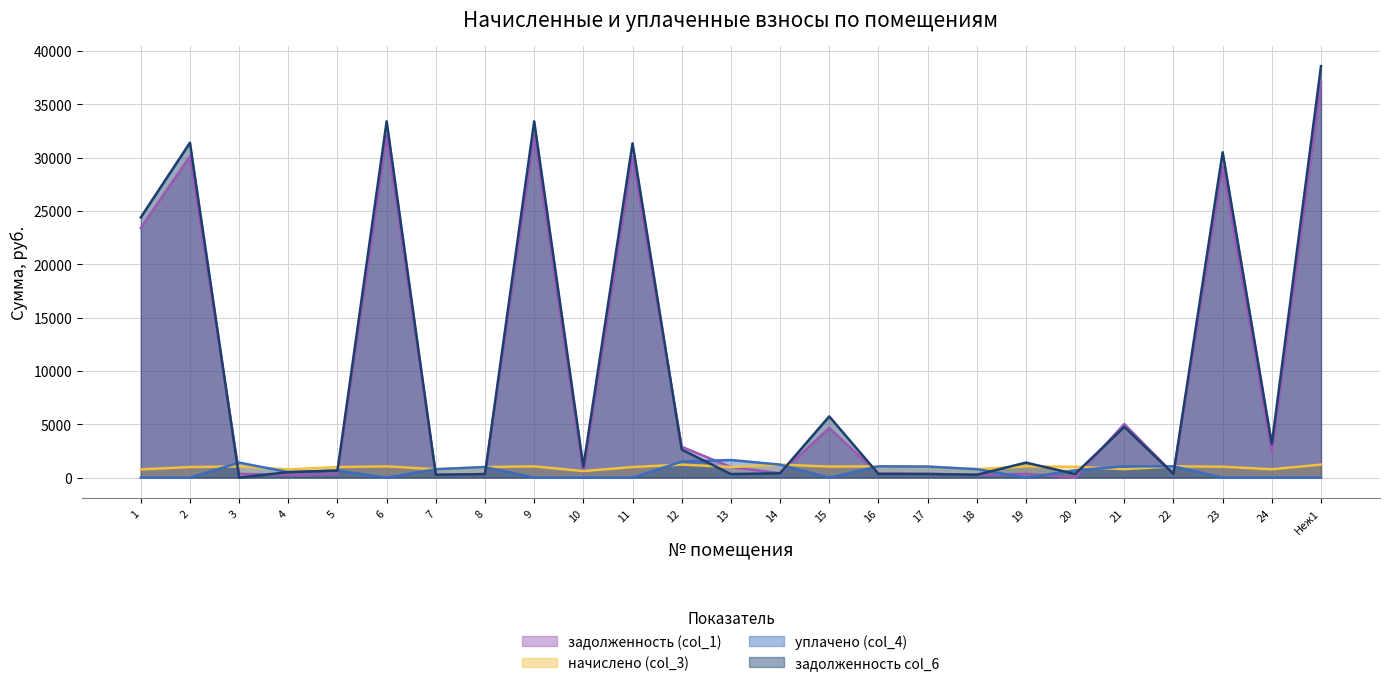

Reading left to right, transcribe all the data shown in this chart.

задолженность (col_1): 23412.8	30132.5	351.6	256.8	330.5	32052.4	262.1	330.5	32052.4	408.3	30078.7	2888.4	989.8	406.0	4657.9	351.6	344.0	263.2	351.0	0.0	5024.0	352.2	29209.8	2348.2	37011.8
начислено (col_3): 770.5	991.6	1054.8	770.5	991.6	1054.8	786.2	991.6	1054.8	612.5	989.8	1221.5	989.8	1218.0	1037.2	1054.8	1031.9	789.8	1053.0	1017.9	793.3	1056.5	1023.2	782.7	1218.0
уплачено (col_4): 0.0	0.0	1406.4	513.6	661.1	0.0	786.2	991.1	0.0	0.0	0.0	1500.0	1651.7	1218.0	0.0	1054.8	1031.9	789.8	0.0	678.6	1057.7	1056.5	0.0	0.0	0.0
задолженность col_6: 24403.0	31406.9	0.0	513.6	661.1	33408.0	262.1	331.1	33408.0	1024.3	31350.8	2629.1	329.9	406.0	5739.0	351.6	344.0	263.2	1406.4	339.3	4759.6	352.2	30509.3	3156.1	38577.2